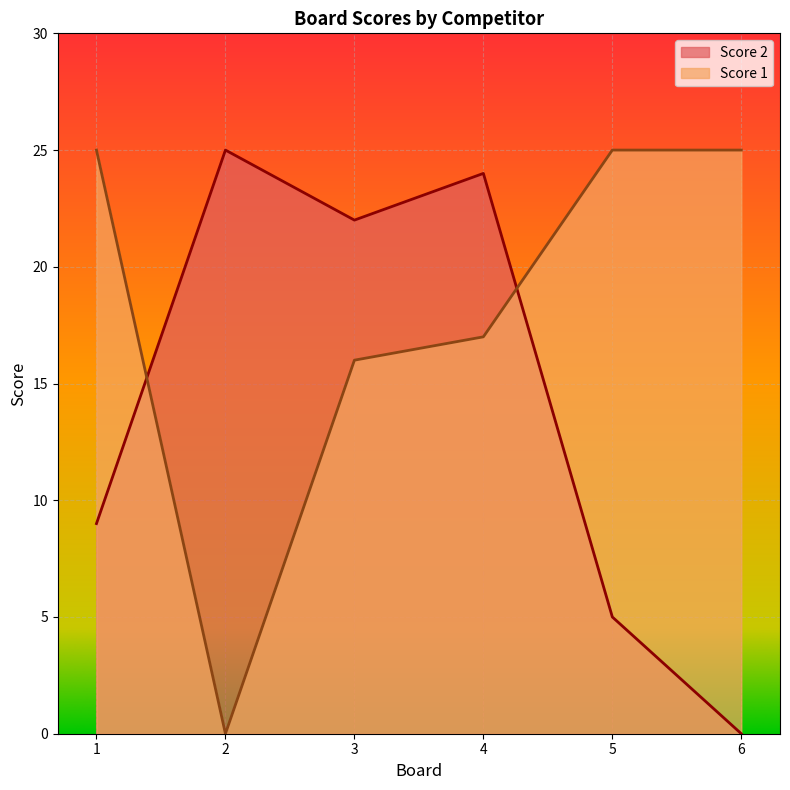

Rank the categories by Score 1 value from highest to lowest.

1, 5, 6, 4, 3, 2